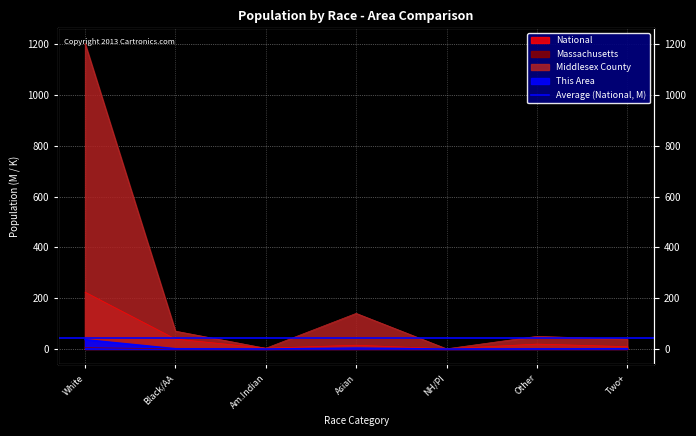

Which series changed the most between White and Black/AA?

Middlesex County